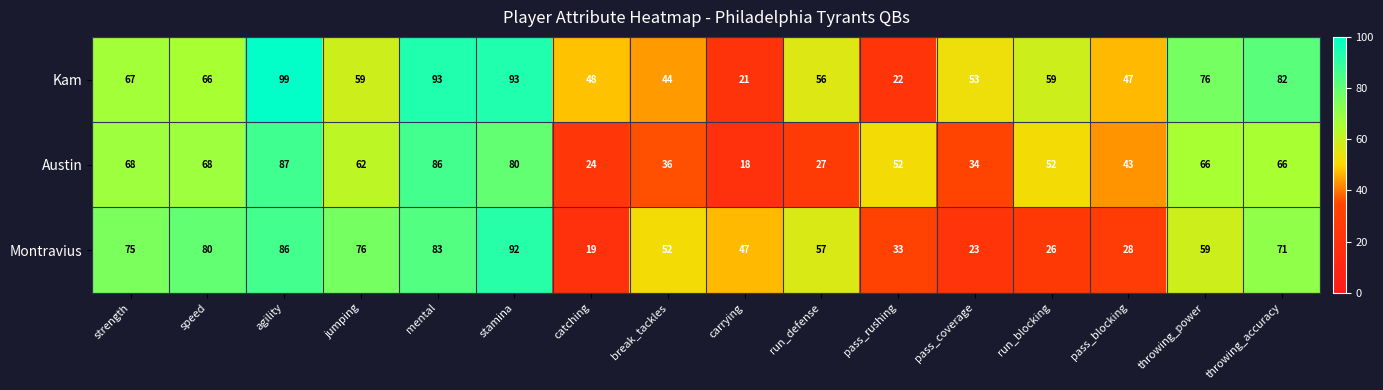

Is it true that Montravius equals 24 at jumping?

False